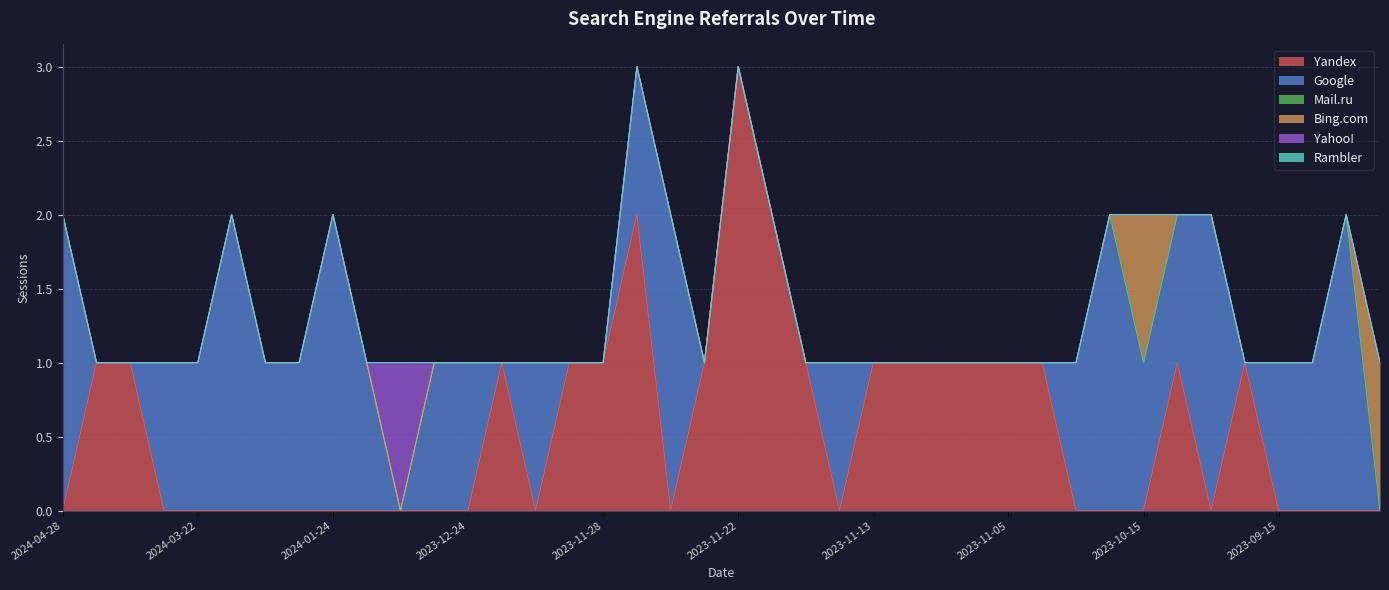

True or false: Rambler and Yahoo! intersect in this chart.

False